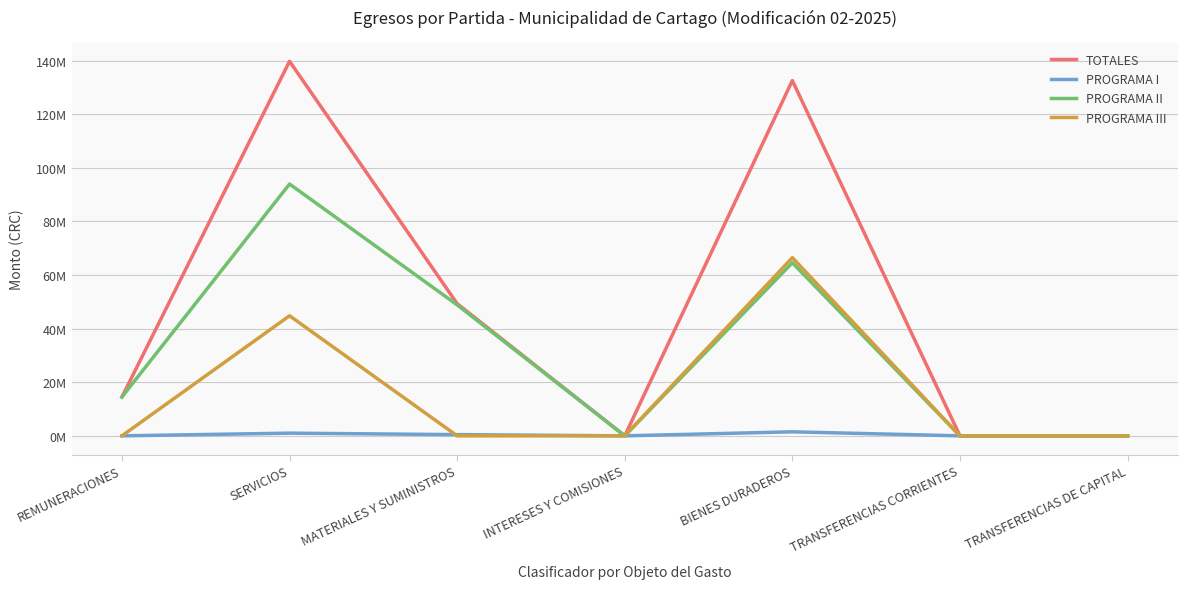

What is the label of the 1st point from the left?

REMUNERACIONES